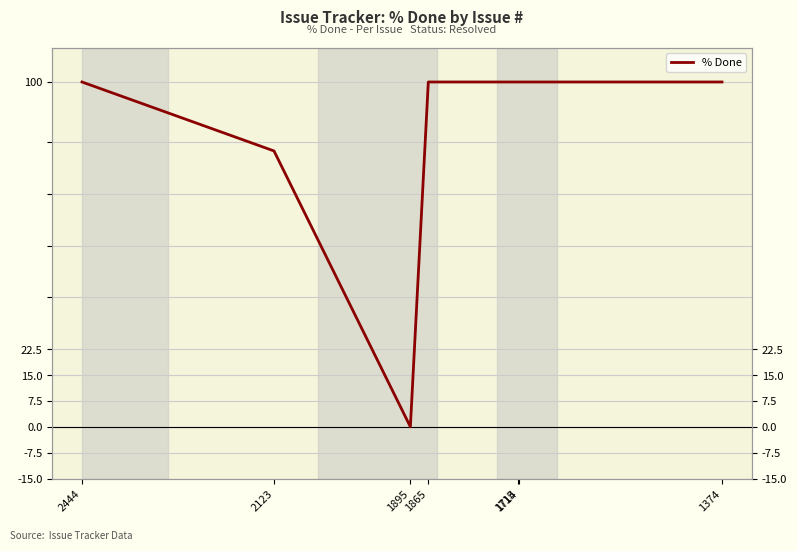

Does the chart display data point markers on the line(s)?

No